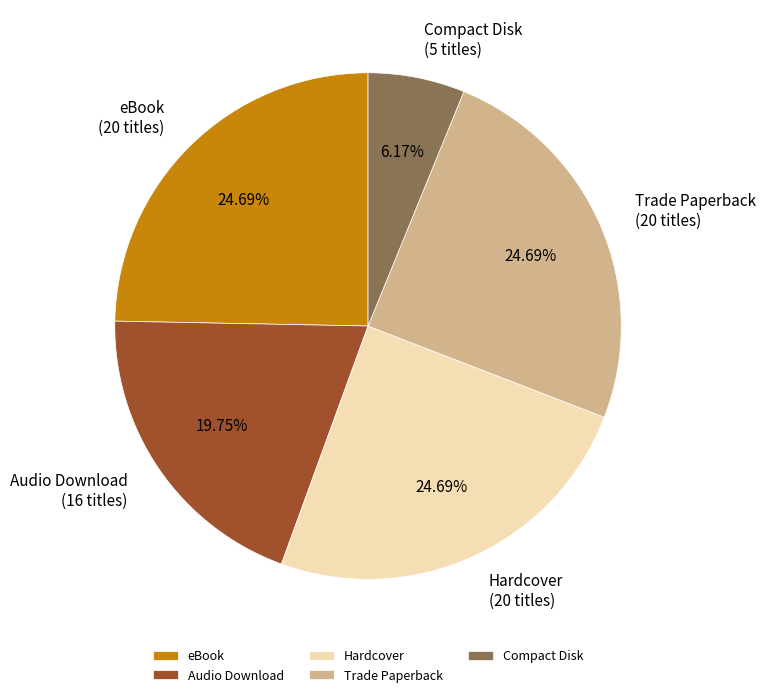

Does any single category account for the majority?

No